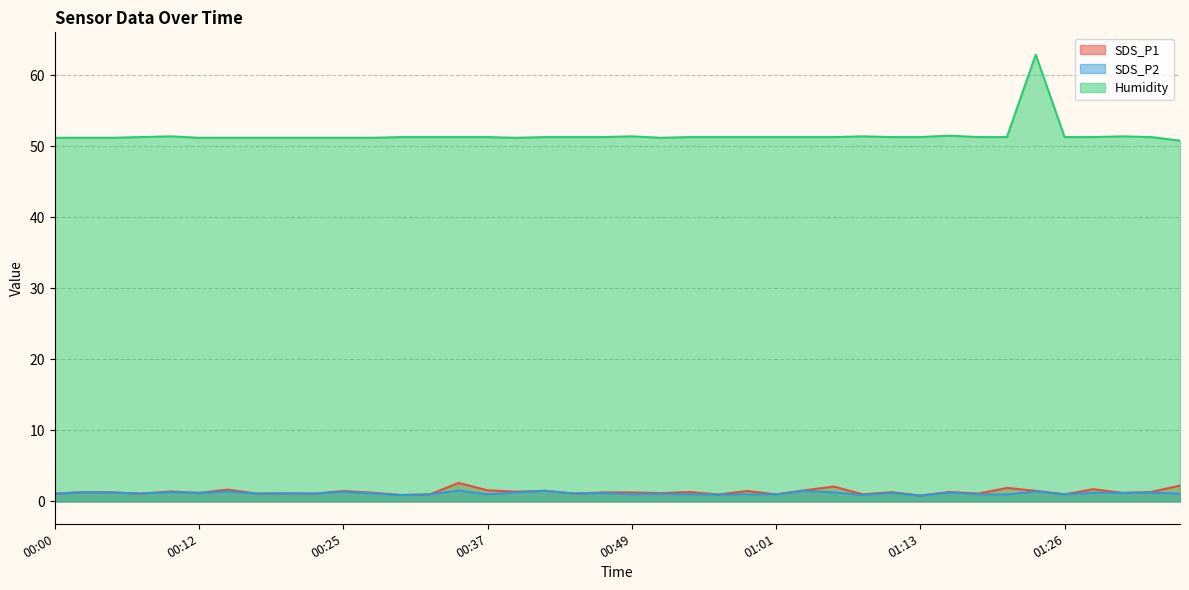

Reading left to right, extract all data points from this chart.

SDS_P1: 00:00=1.1	00:02=1.3	00:05=1.3	00:07=1.1	00:10=1.4	00:12=1.2	00:15=1.7	00:17=1.1	00:20=1.1	00:22=1.1	00:25=1.5	00:27=1.2	00:30=0.9	00:32=1.0	00:35=2.6	00:37=1.6	00:39=1.4	00:42=1.5	00:44=1.1	00:47=1.3	00:49=1.3	00:52=1.2	00:54=1.3	00:56=1.0	00:59=1.5	01:01=1.0	01:04=1.6	01:06=2.1	01:09=1.0	01:11=1.3	01:13=0.8	01:16=1.3	01:18=1.1	01:21=1.9	01:23=1.5	01:26=1.0	01:28=1.7	01:30=1.2	01:33=1.3	01:35=2.2
SDS_P2: 00:00=1.1	00:02=1.3	00:05=1.3	00:07=1.1	00:10=1.3	00:12=1.2	00:15=1.4	00:17=1.1	00:20=1.1	00:22=1.1	00:25=1.4	00:27=1.1	00:30=0.9	00:32=1.0	00:35=1.5	00:37=1.0	00:39=1.3	00:42=1.5	00:44=1.1	00:47=1.2	00:49=1.0	00:52=1.1	00:54=1.0	00:56=1.0	00:59=1.0	01:01=1.0	01:04=1.5	01:06=1.3	01:09=0.9	01:11=1.2	01:13=0.8	01:16=1.2	01:18=1.0	01:21=1.0	01:23=1.4	01:26=1.0	01:28=1.2	01:30=1.2	01:33=1.2	01:35=1.1
Humidity: 00:00=51.2	00:02=51.2	00:05=51.2	00:07=51.3	00:10=51.4	00:12=51.2	00:15=51.2	00:17=51.2	00:20=51.2	00:22=51.2	00:25=51.2	00:27=51.2	00:30=51.3	00:32=51.3	00:35=51.3	00:37=51.3	00:39=51.2	00:42=51.3	00:44=51.3	00:47=51.3	00:49=51.4	00:52=51.2	00:54=51.3	00:56=51.3	00:59=51.3	01:01=51.3	01:04=51.3	01:06=51.3	01:09=51.4	01:11=51.3	01:13=51.3	01:16=51.5	01:18=51.3	01:21=51.3	01:23=62.9	01:26=51.3	01:28=51.3	01:30=51.4	01:33=51.3	01:35=50.8